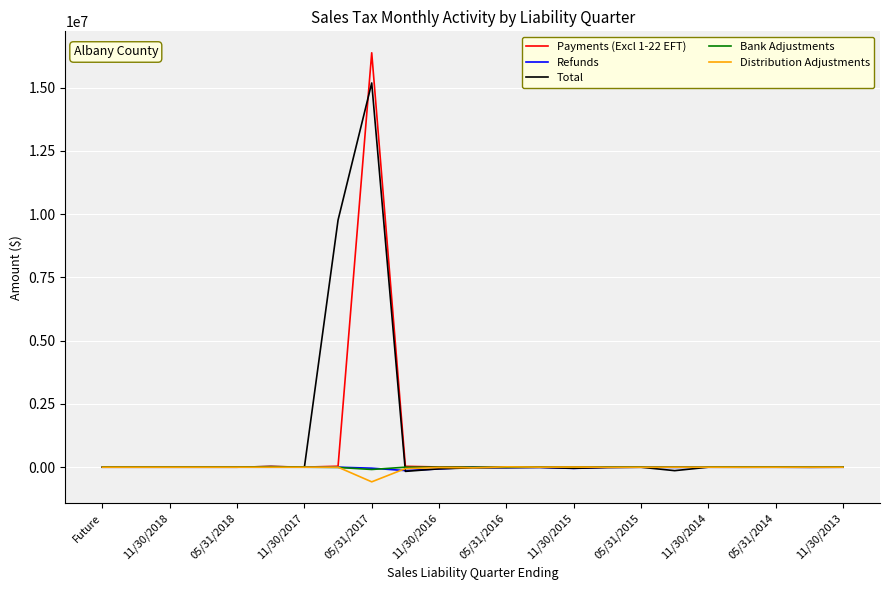

Which series has the largest range (max minus min)?

Payments (Excl 1-22 EFT)